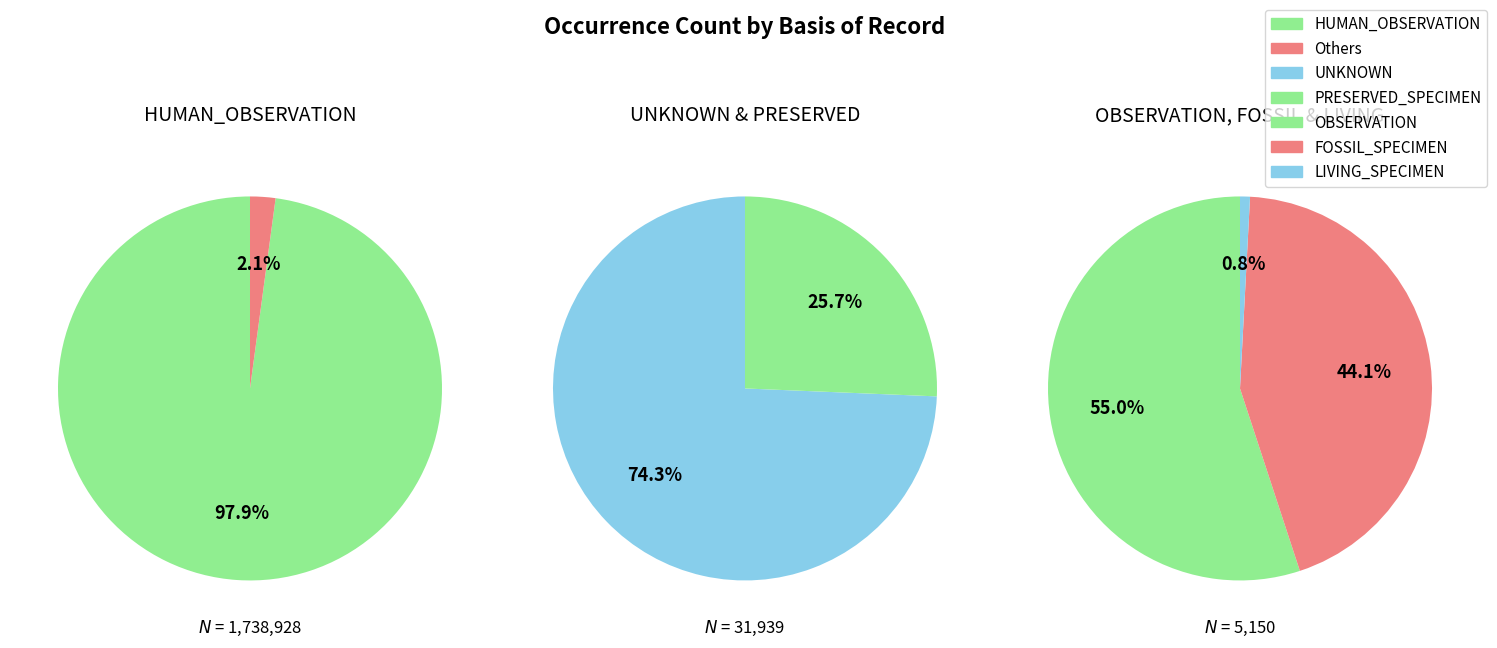

What percentage is NOT represented by HUMAN_OBSERVATION?

2.1%